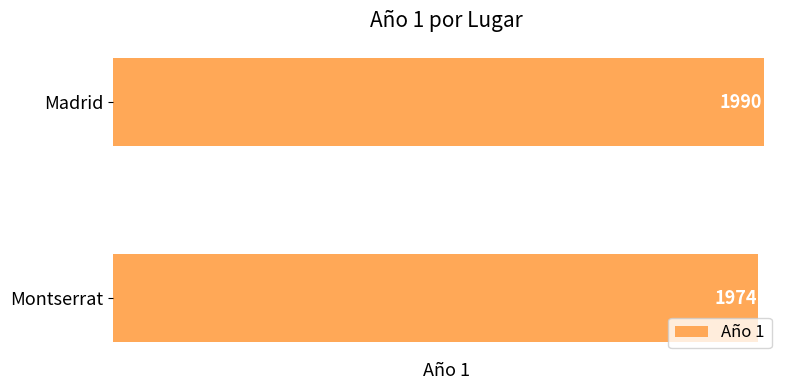

The value at Madrid is 3207. True or false?

False